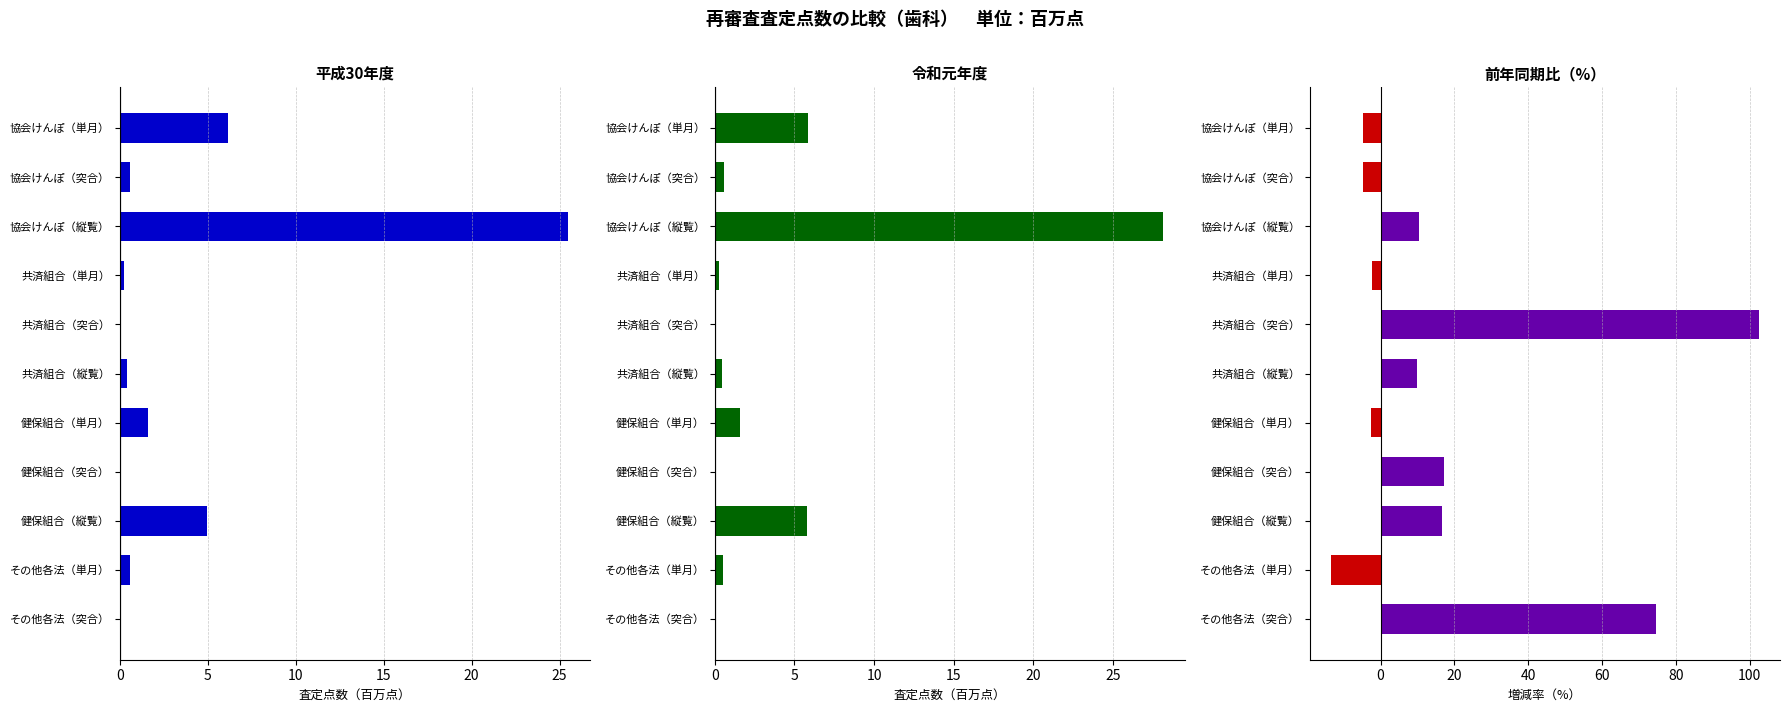

What is the value of the 平成30年度 bar at the 3rd from the left?

25.5